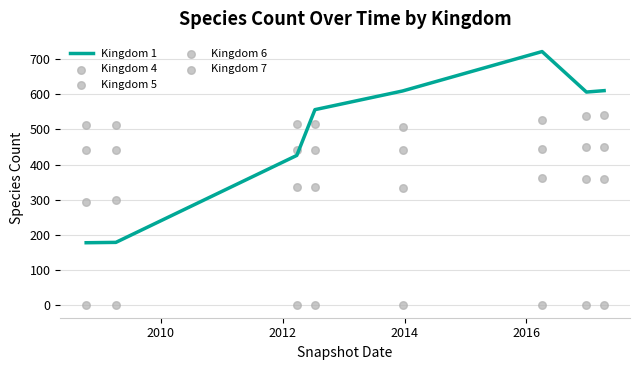

Which series contains the highest Y value?

Kingdom 1